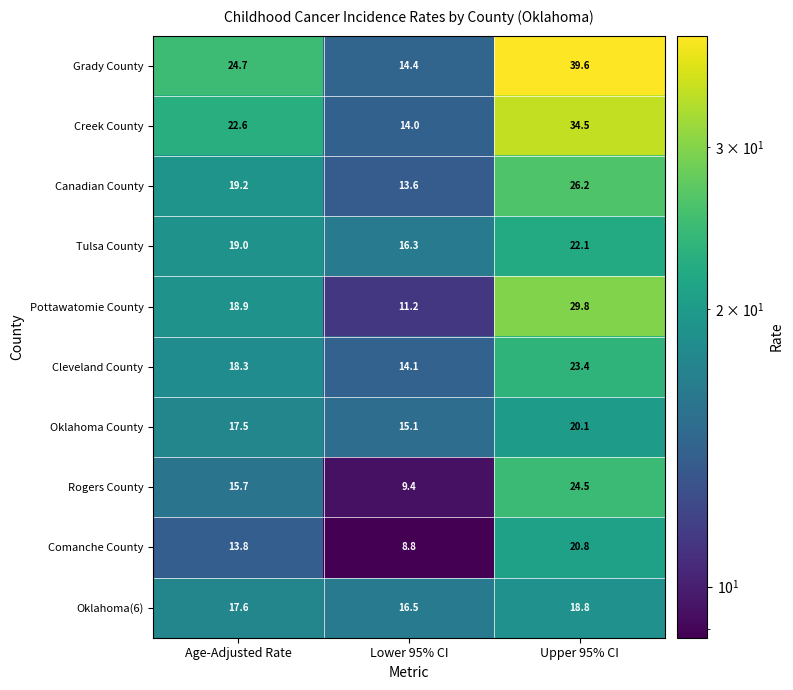

Which series has the largest total across all categories?

Grady County